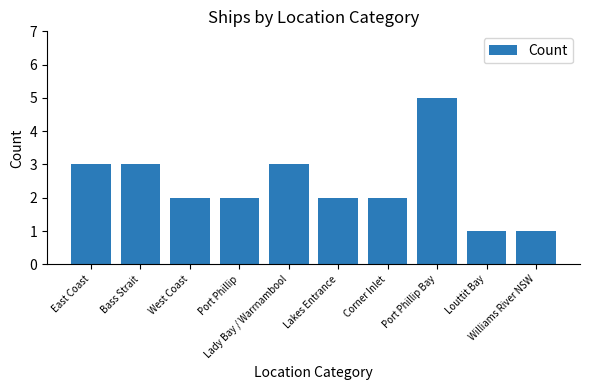

Reading left to right, list all the values displayed in this chart.

3	3	2	2	3	2	2	5	1	1